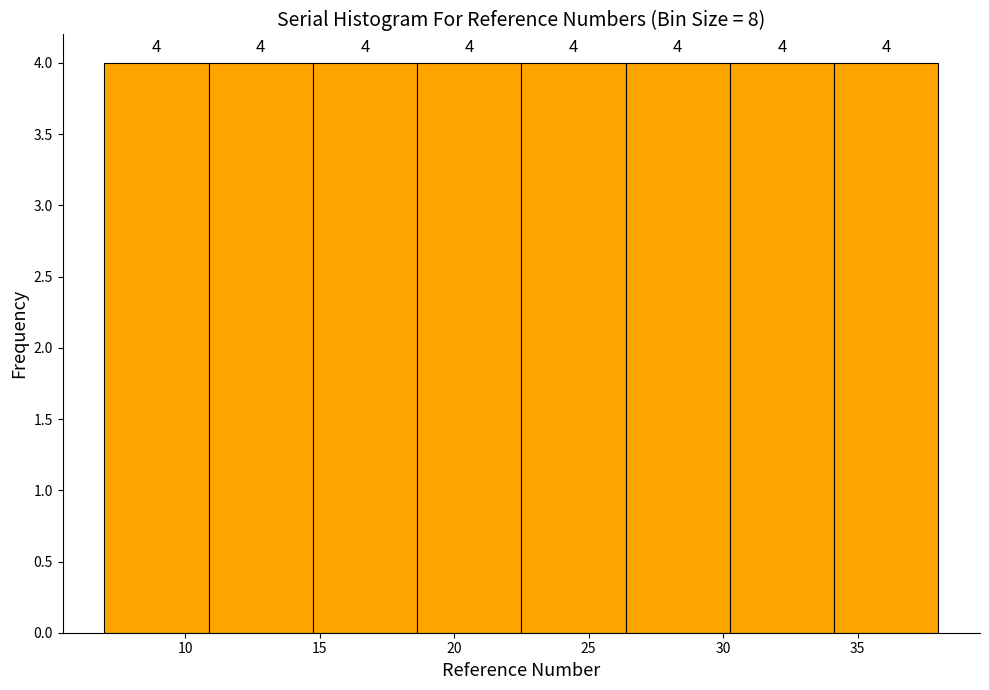

What is the height of the bar covering 30.5 to 34.0 on the x-axis? The bar edges are not printed on the chart, so give them approximately, as read against the axis.

4